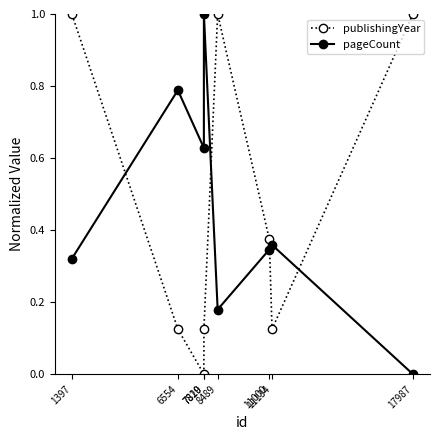

Which series has the largest range (max minus min)?

publishingYear